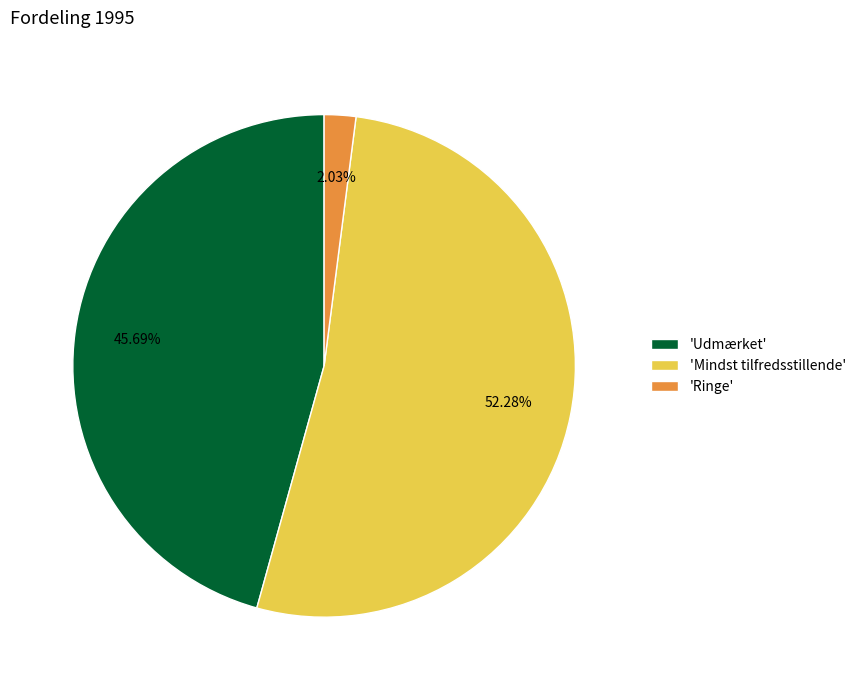

What is the smallest slice in the pie chart?

'Ringe'